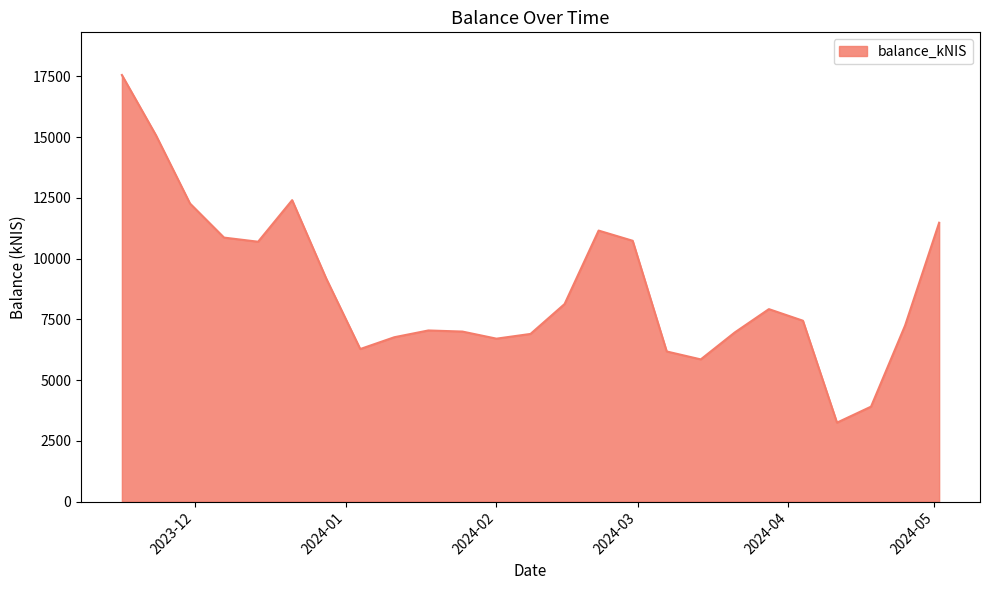

What is the greatest value displayed?

17551.7